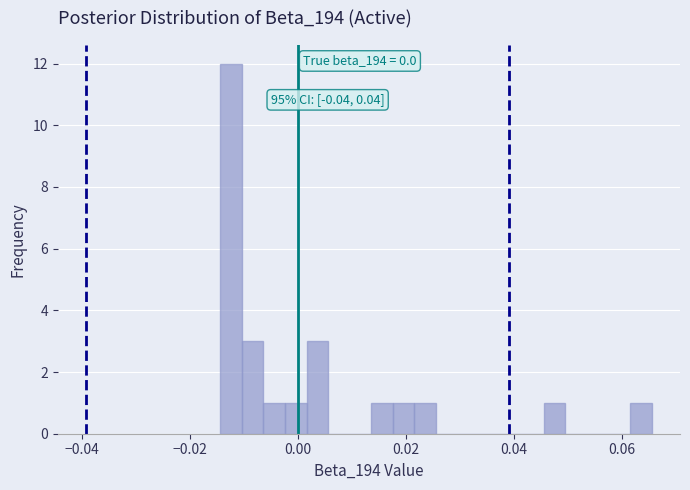

Around what value on the x-axis is the tallest bar? Give the approximate position of its centre, as read against the axis.

-0.012